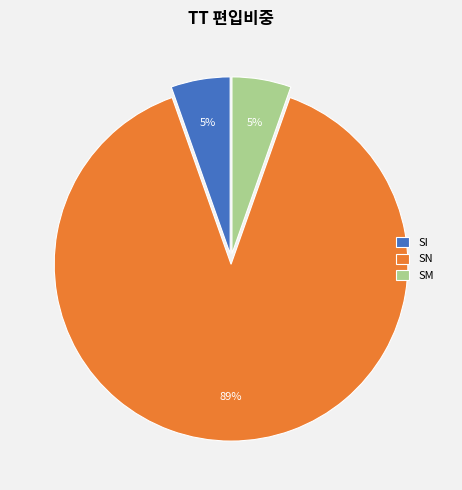

To the nearest percent, what is the combined percentage of SI and SN?

95%